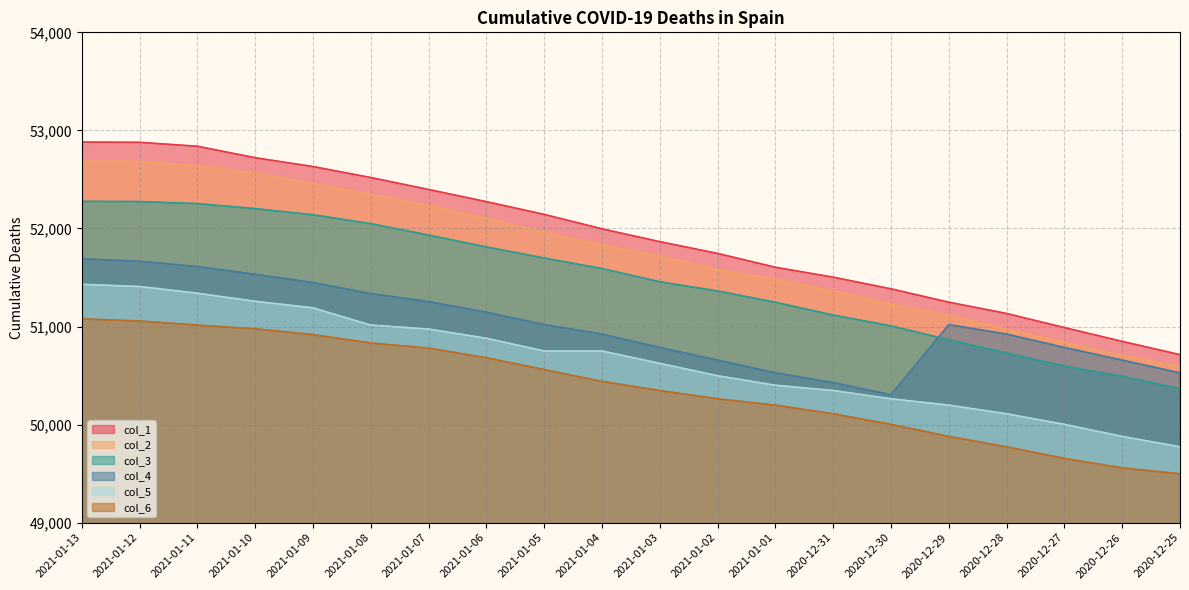

True or false: col_4 and col_5 intersect in this chart.

False